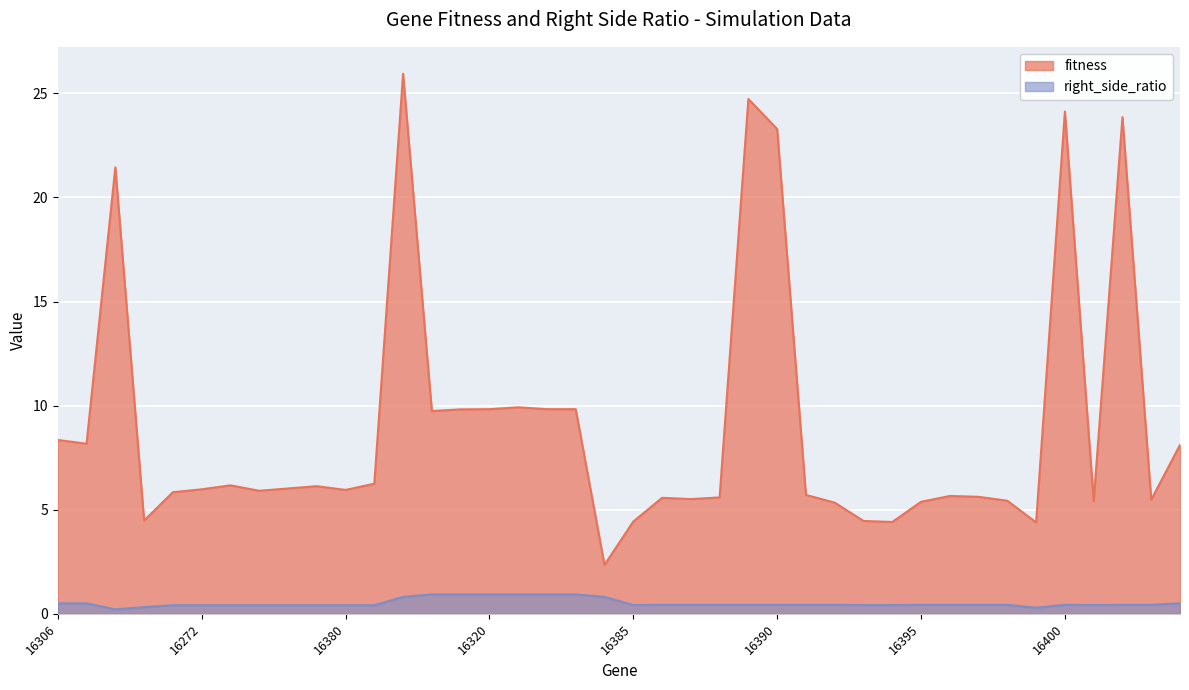

Is the value of right_side_ratio at 16402 greater than the value of fitness at 16341?

No